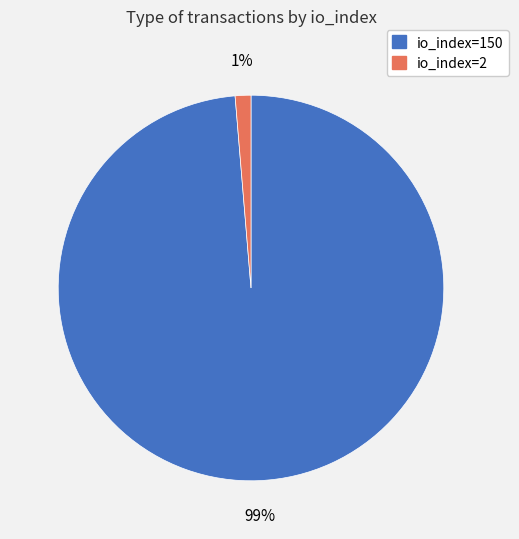

To the nearest percent, what is the average slice percentage?

50%